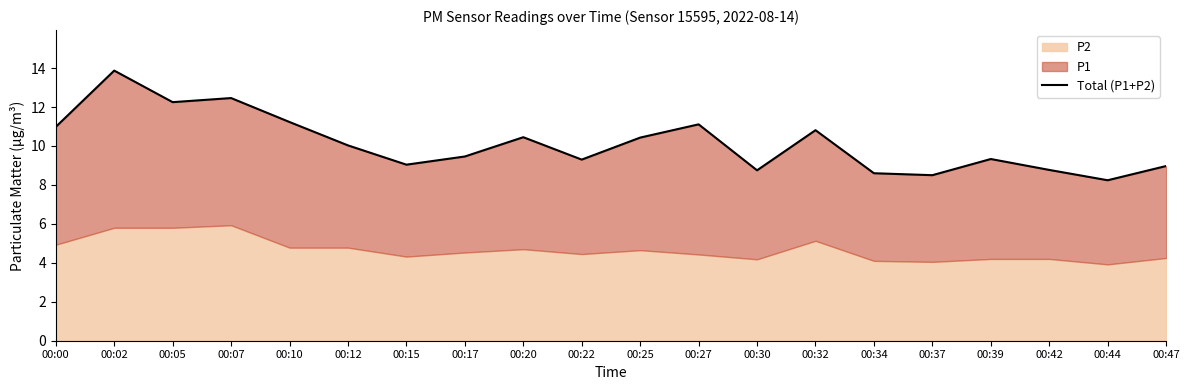

The chart shows a value of 10.4 at 00:25. True or false?

True